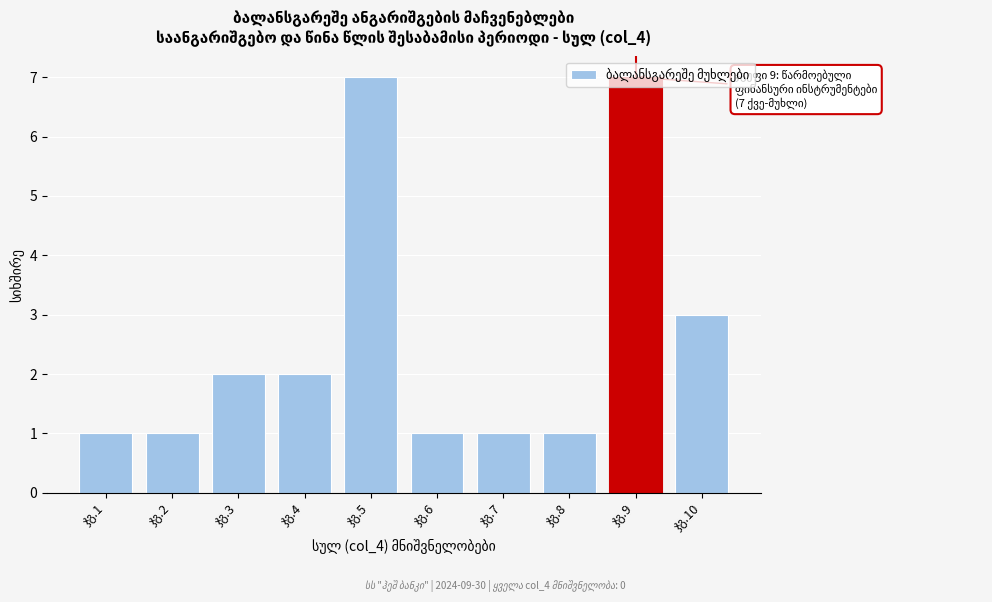

What is the greatest value displayed?

7